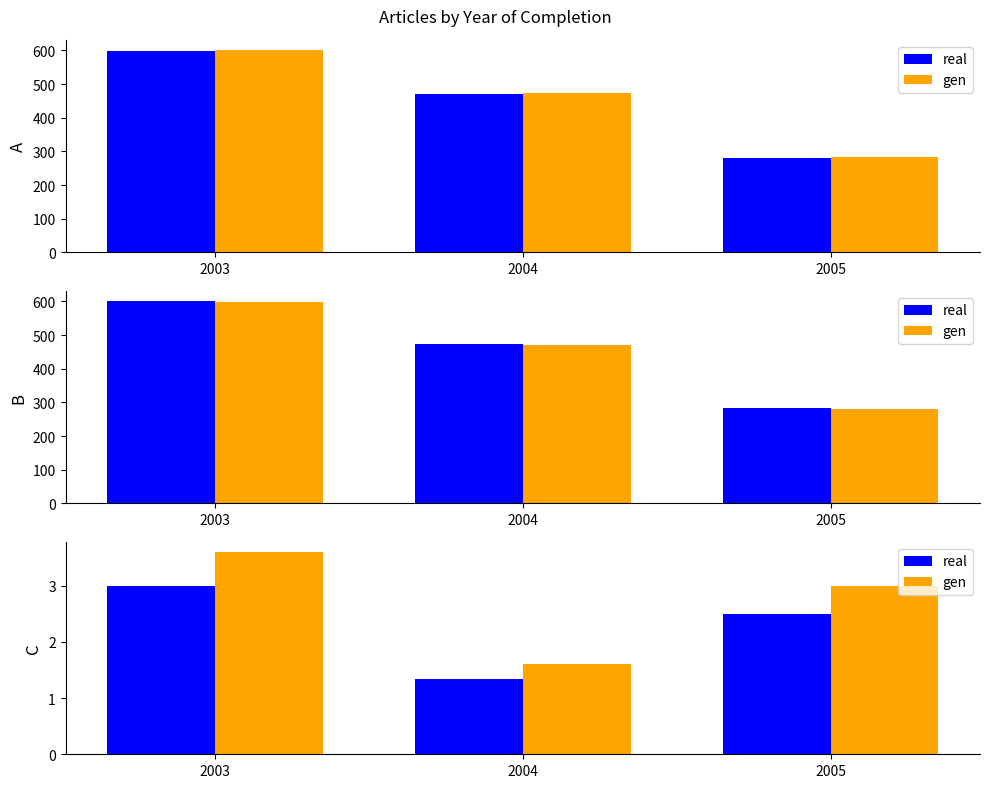

Rank the categories by real value from highest to lowest.

2003, 2005, 2004